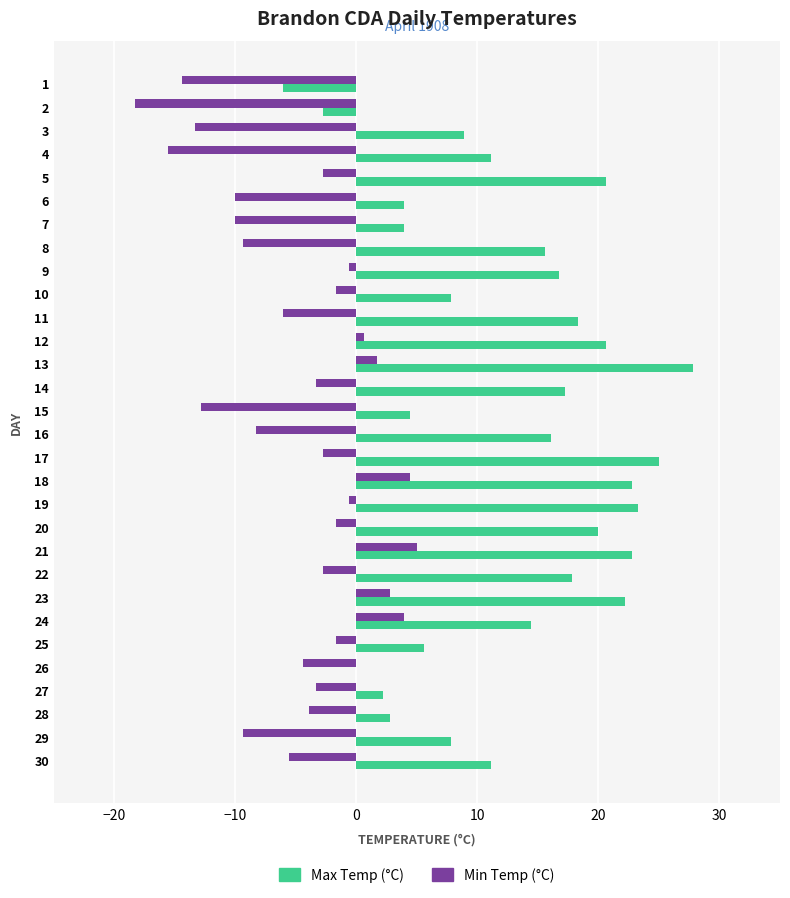

What is the sum of the Max Temp (°C) values at 14 and 20?

37.2